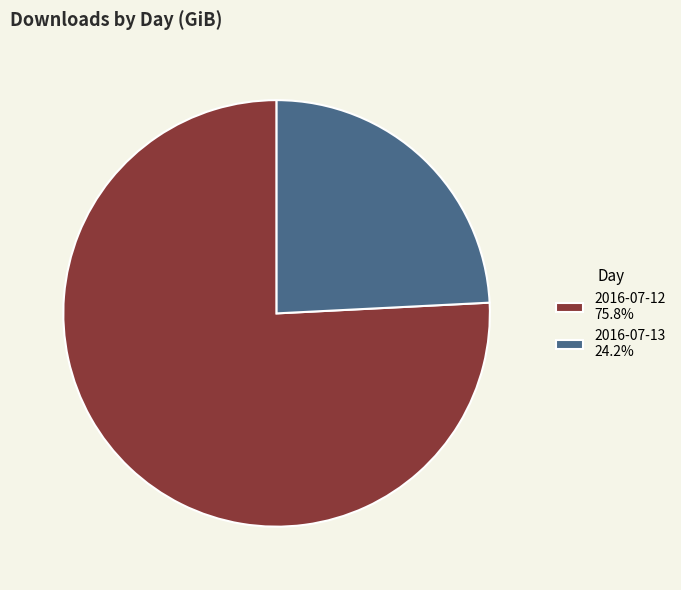

Is there a majority slice in this chart?

Yes